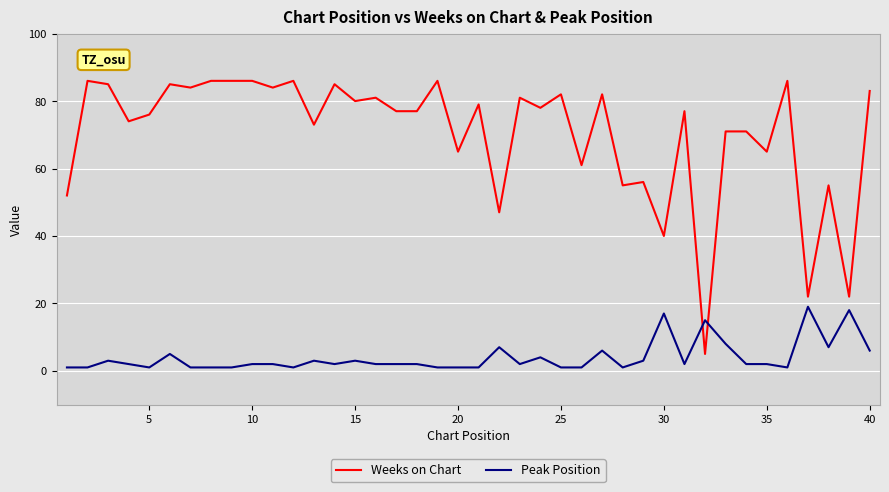

How many intersections are there between Weeks on Chart and Peak Position?

2